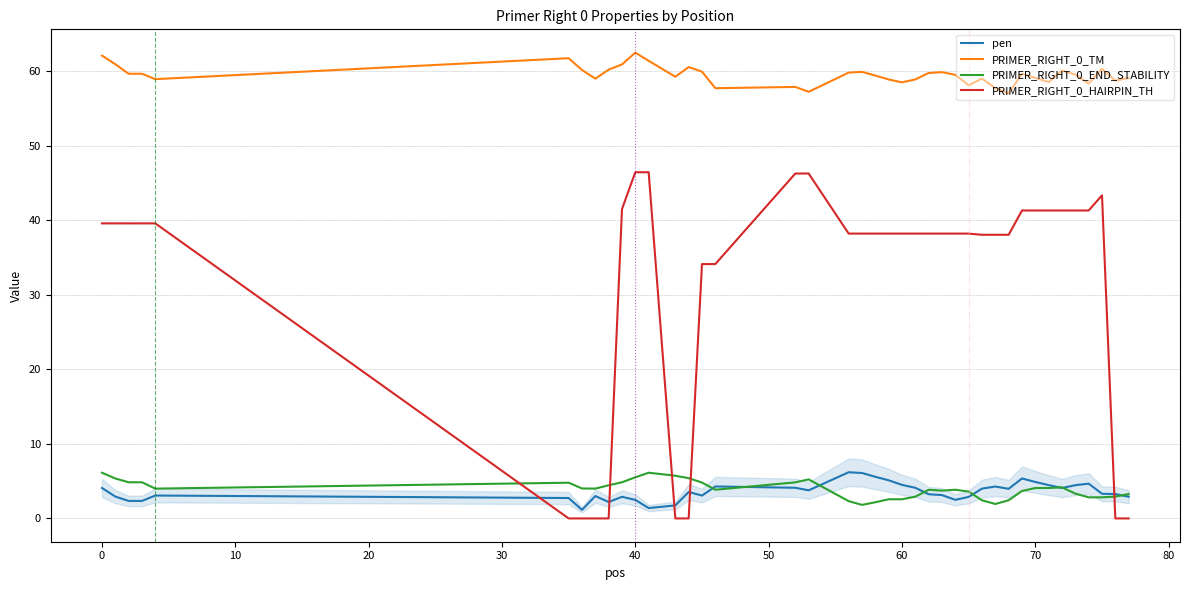

Which series has the largest total across all categories?

PRIMER_RIGHT_0_TM